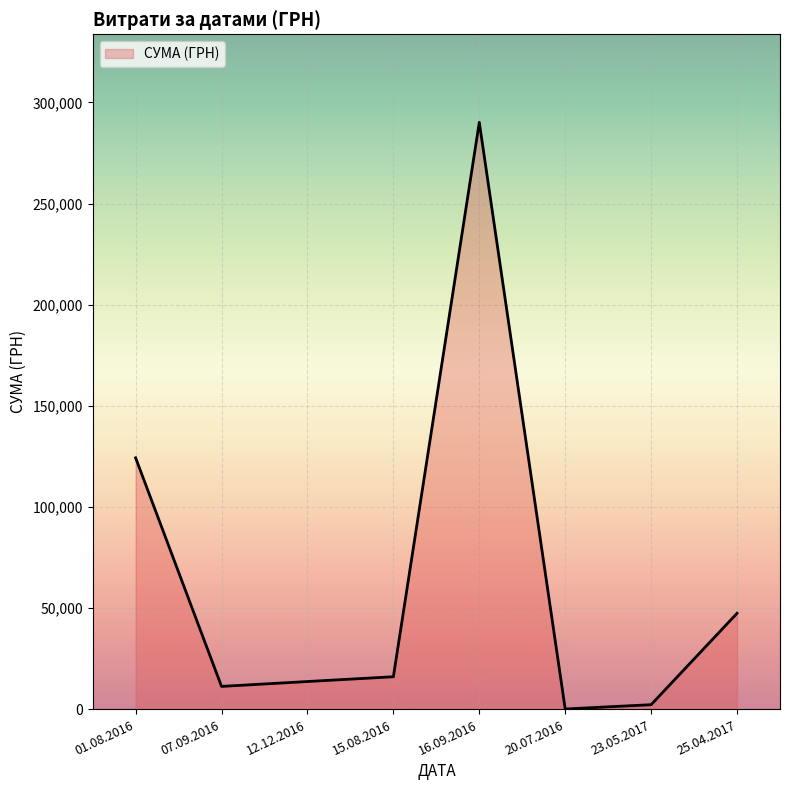

True or false: there are more than 2 points higher than both neighbors.

False